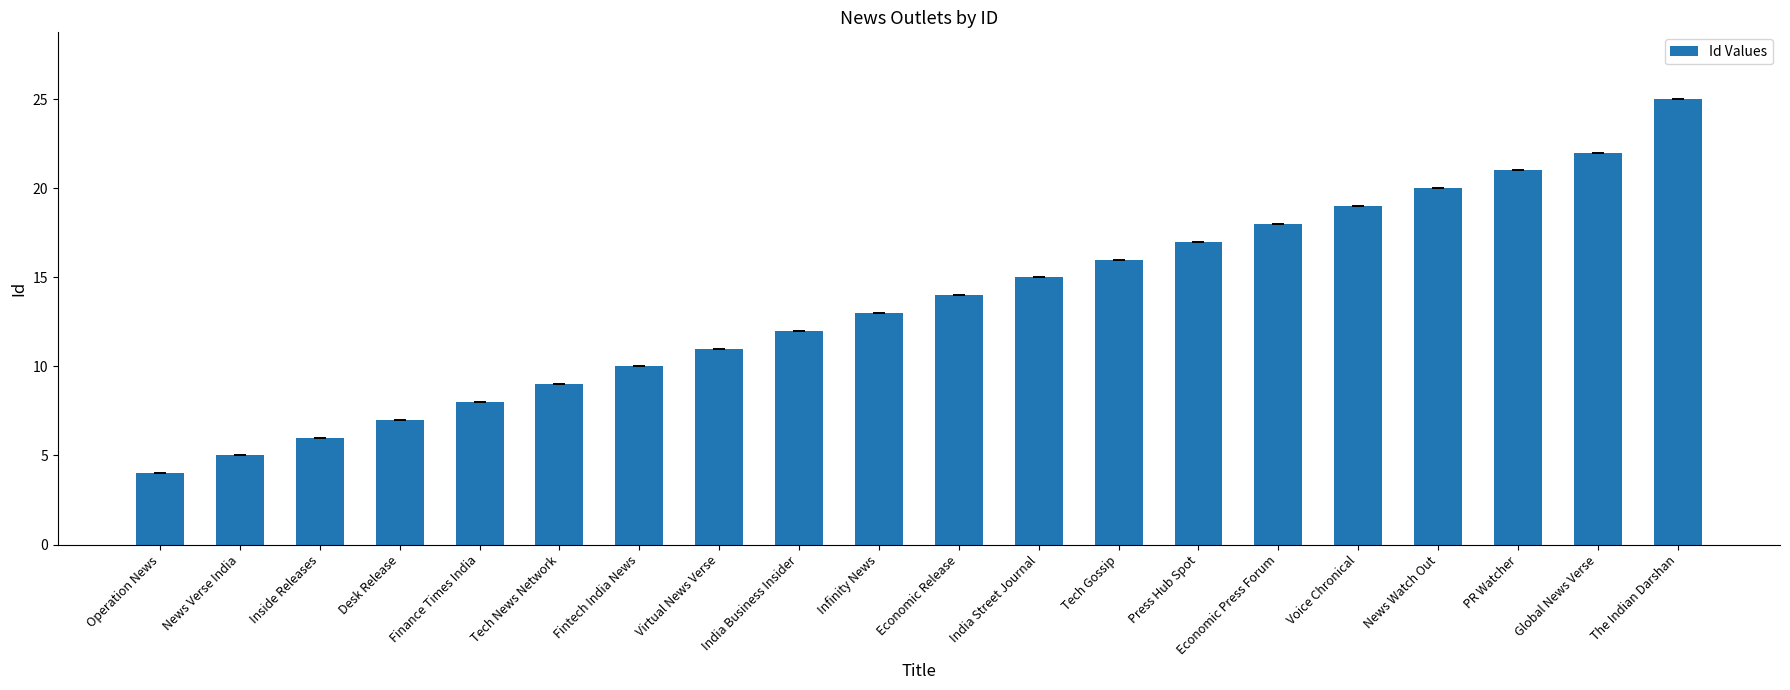

Reading left to right, transcribe all the data shown in this chart.

Operation News=4	News Verse India=5	Inside Releases=6	Desk Release=7	Finance Times India=8	Tech News Network=9	Fintech India News=10	Virtual News Verse=11	India Business Insider=12	Infinity News=13	Economic Release=14	India Street Journal=15	Tech Gossip=16	Press Hub Spot=17	Economic Press Forum=18	Voice Chronical=19	News Watch Out=20	PR Watcher=21	Global News Verse=22	The Indian Darshan=25